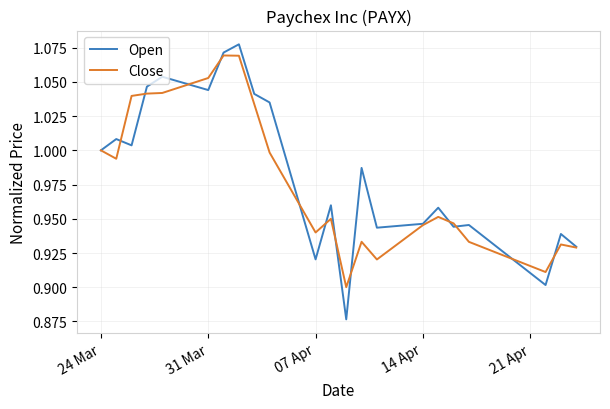

Which series has the largest range (max minus min)?

Open